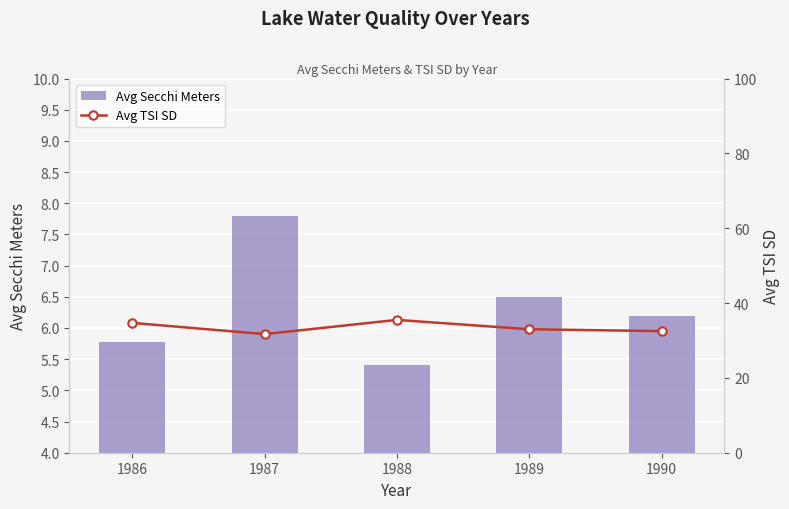

At which category is the sum across all series the highest?

1988